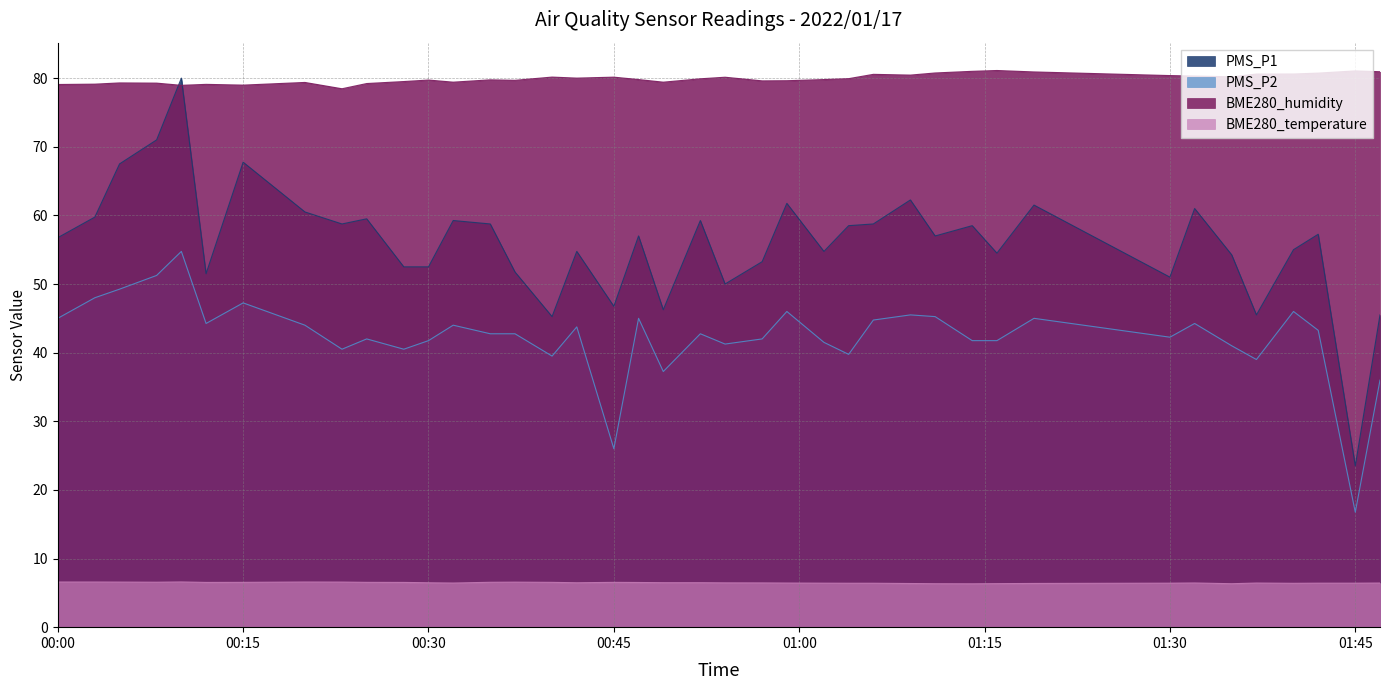

How many data points in PMS_P1 are above 57?

19